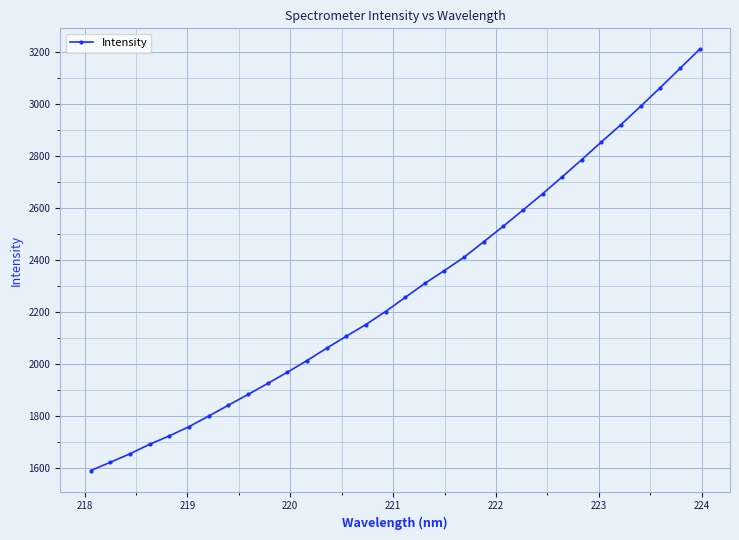

What is the greatest value displayed?

3211.6